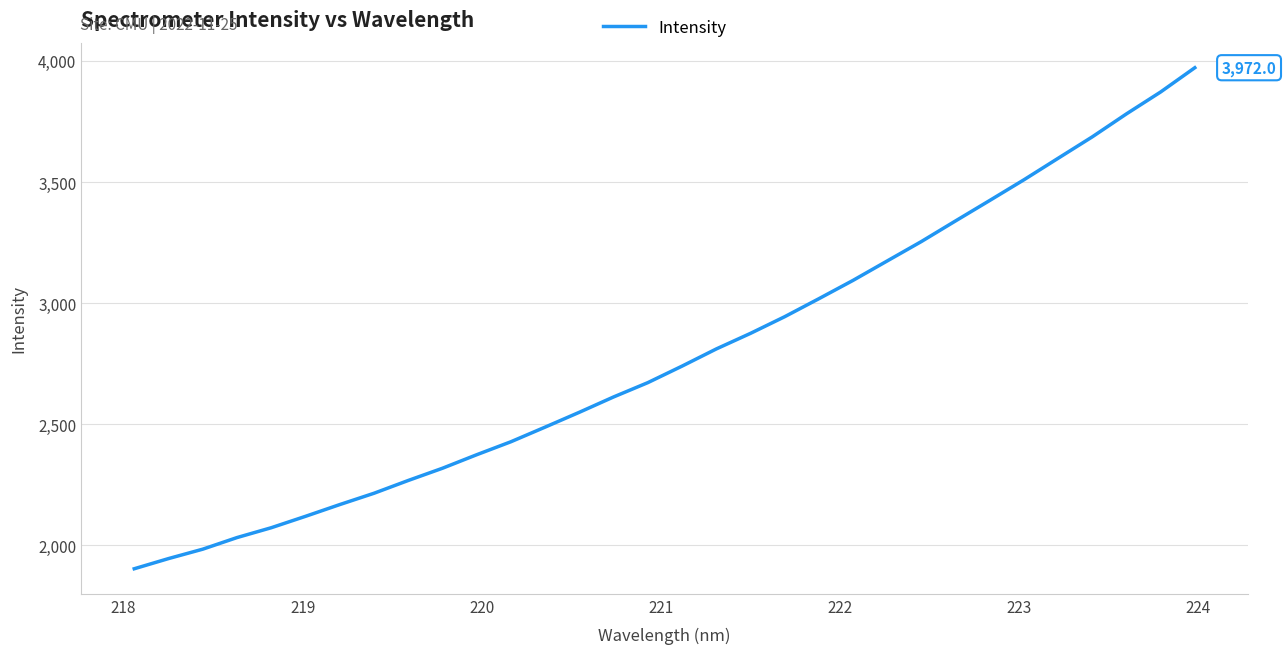

What is the difference between the maximum and minimum values?

2069.2